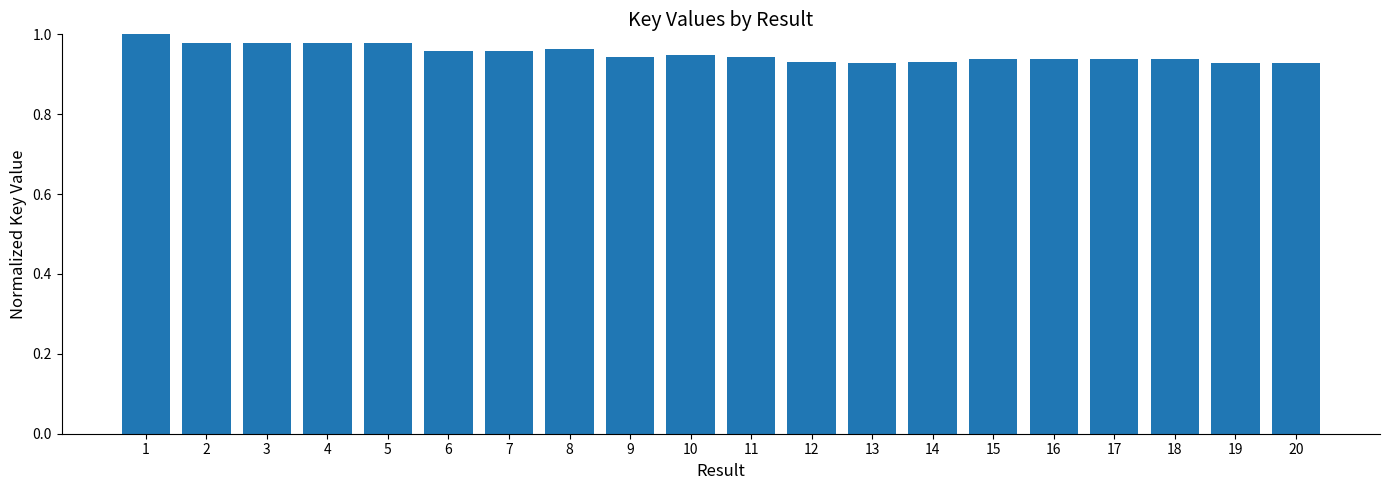

The value at 9 is 0.2. True or false?

False